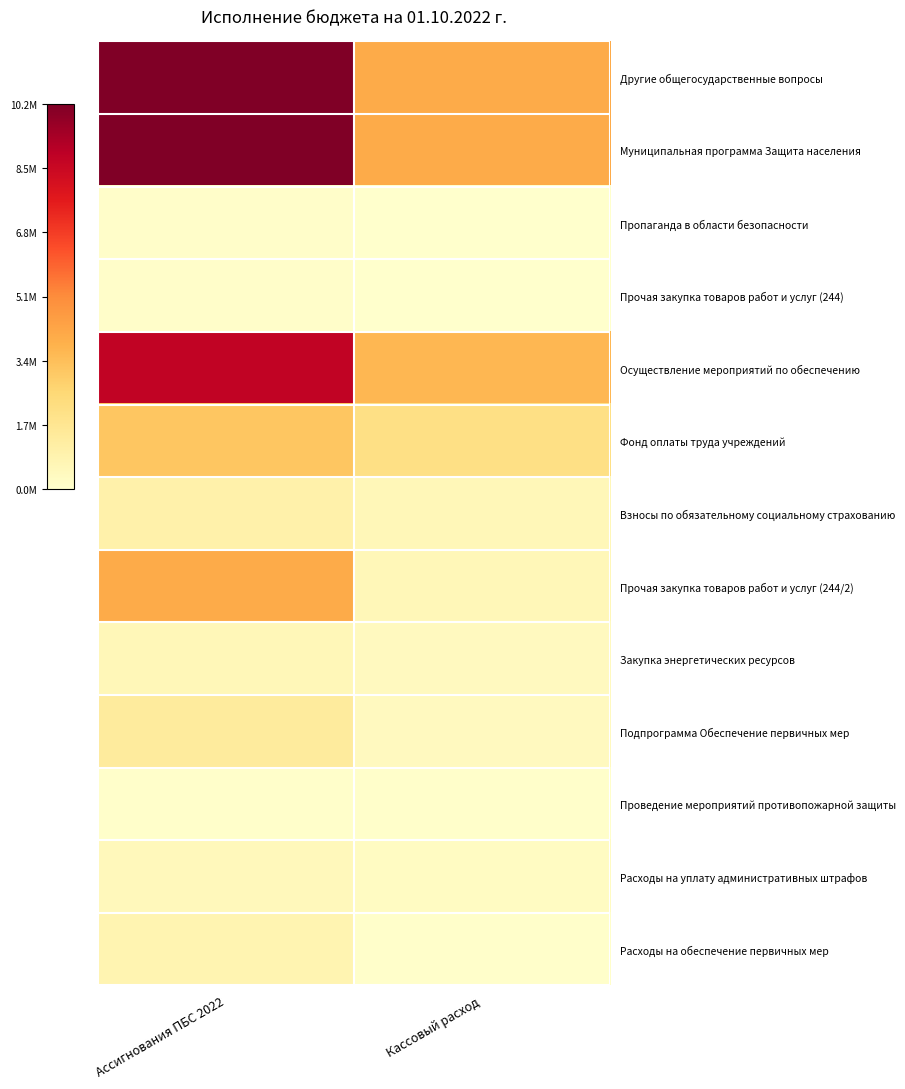

Which series has the largest range (max minus min)?

Другие общегосударственные вопросы